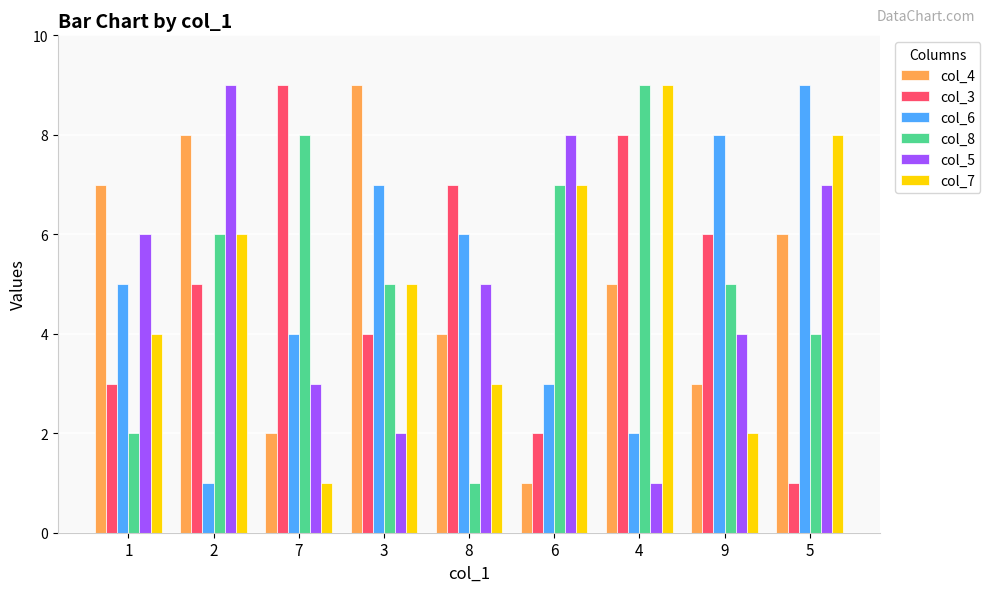

What is the sum of all col_7 values?

45